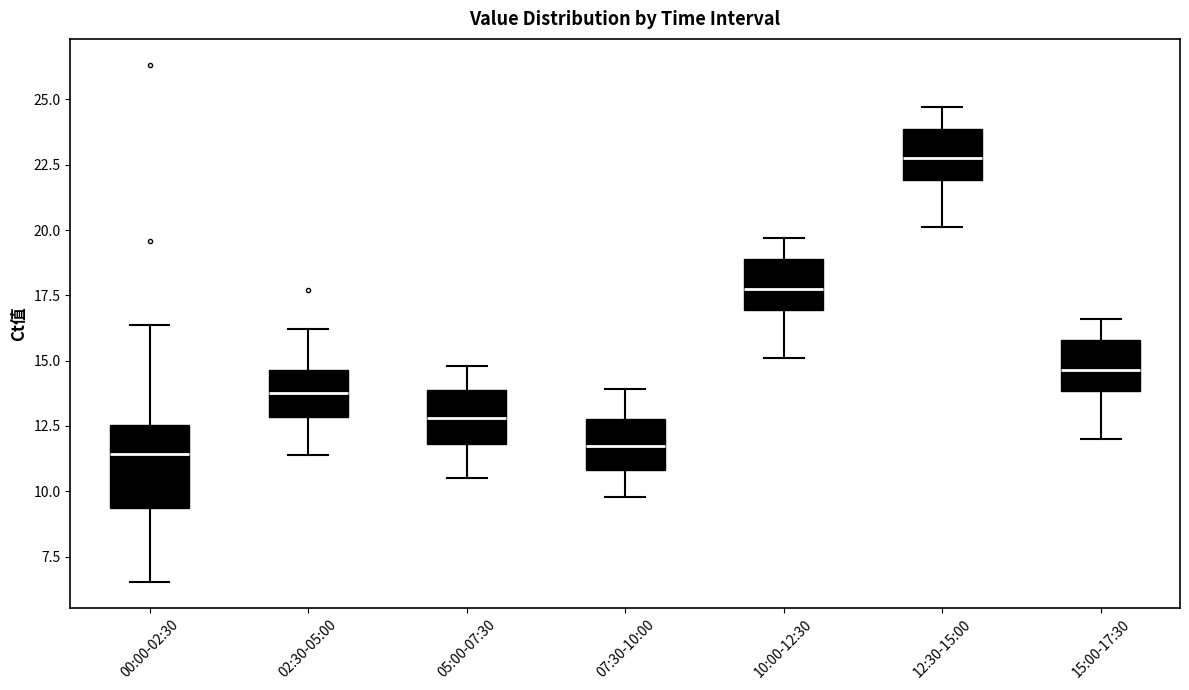

Which box has the highest median line?

12:30-15:00